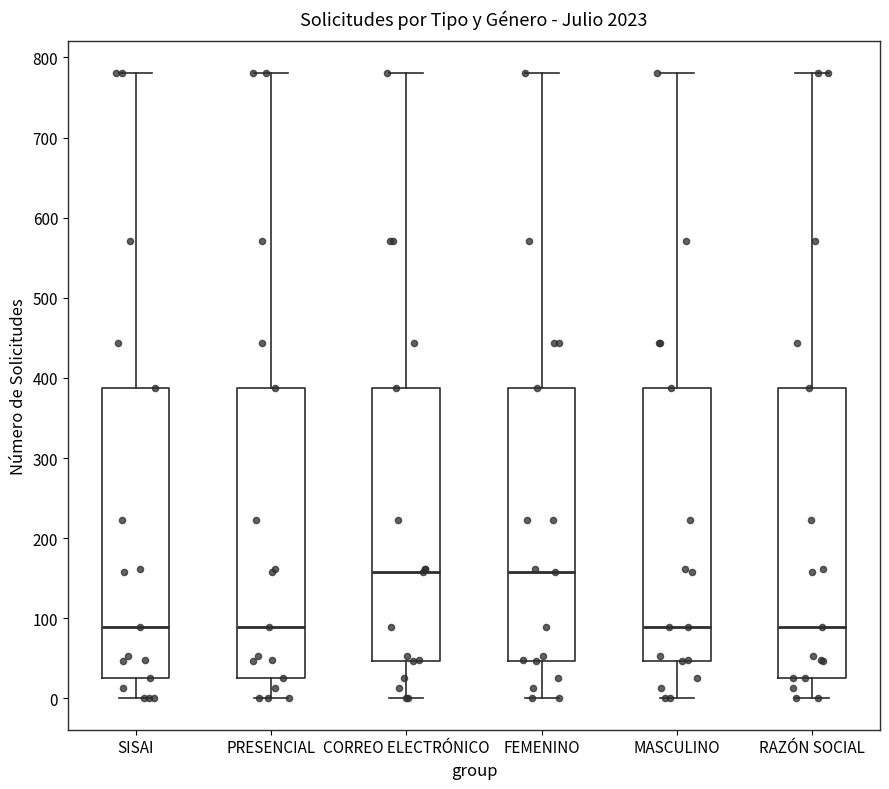

Where is the lower edge of the box for SISAI on the y-axis? The values are not printed on the chart, so give them approximately, as read against the axis.

30